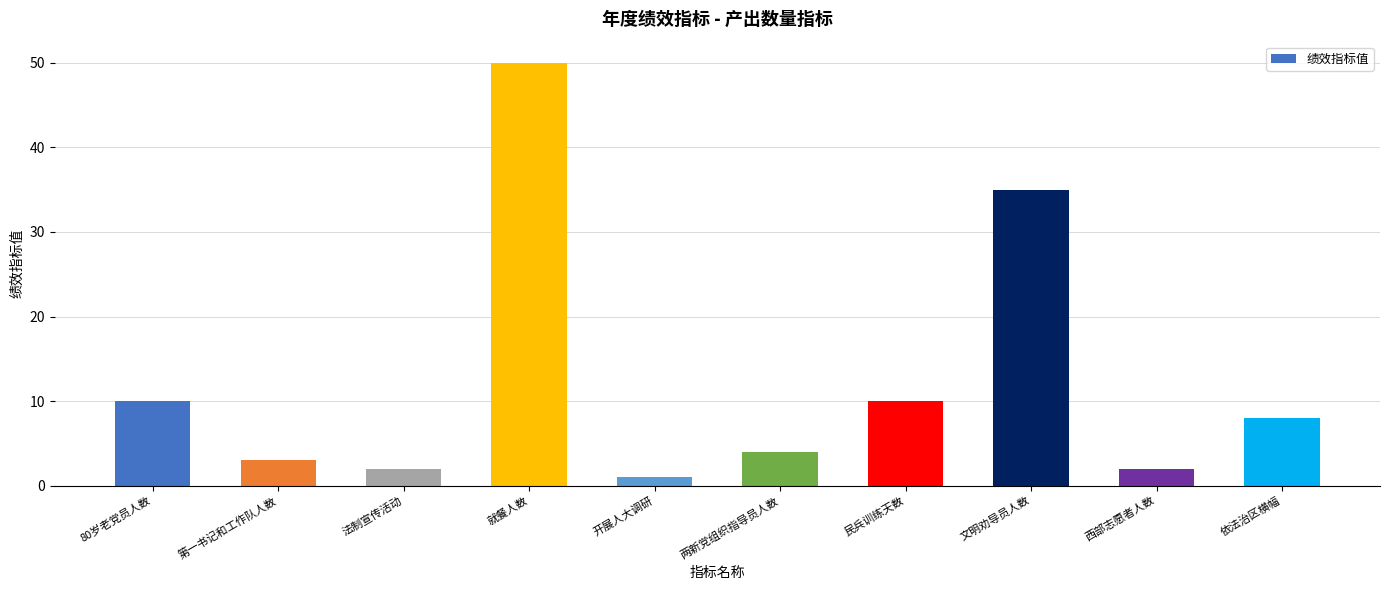

What is the sum of the values at 开展人大调研 and 依法治区横幅?

9